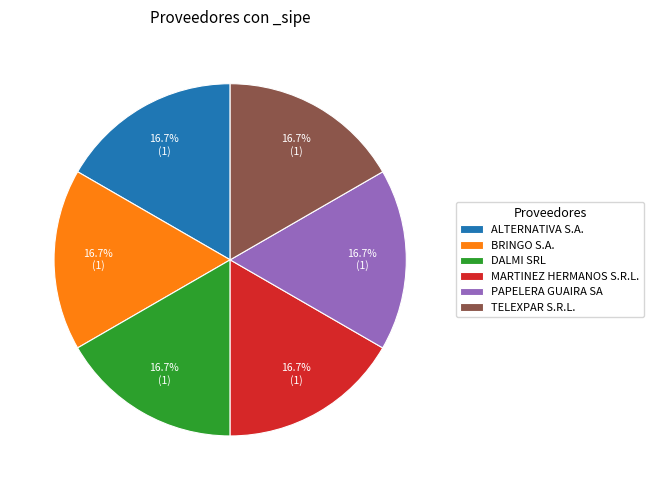

Is DALMI SRL the majority of the pie?

No